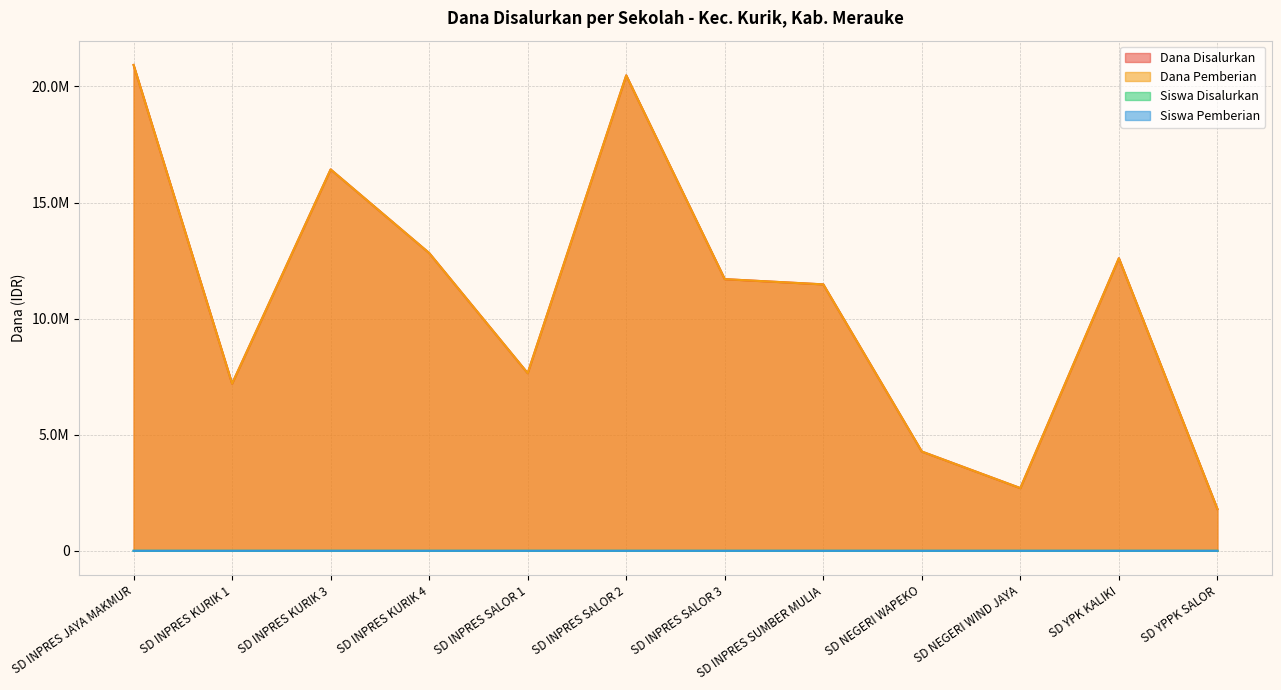

True or false: Siswa Pemberian and Dana Disalurkan cross at least once.

False